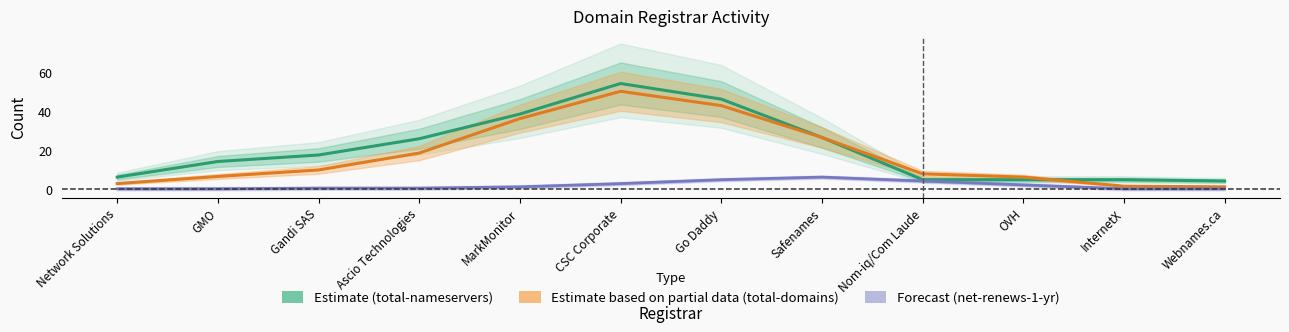

What is the difference between the second highest and minimum values in the Estimate based on partial data (total-domains) series?

41.7